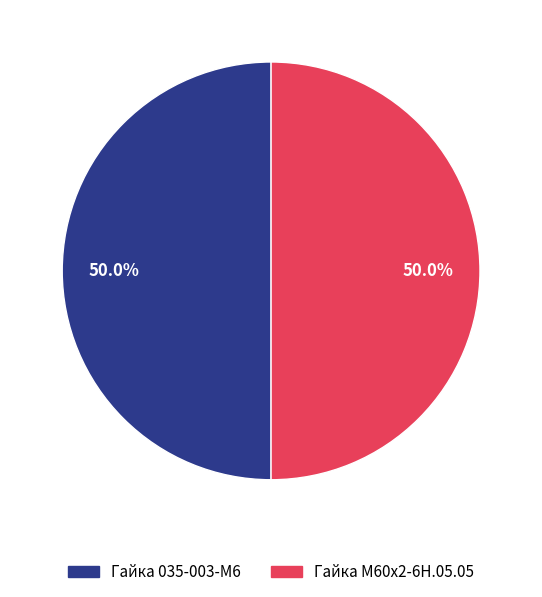

Approximately how many times larger is the value at Гайка М60х2-6Н.05.05 compared to Гайка 035-003-М6?

1.0